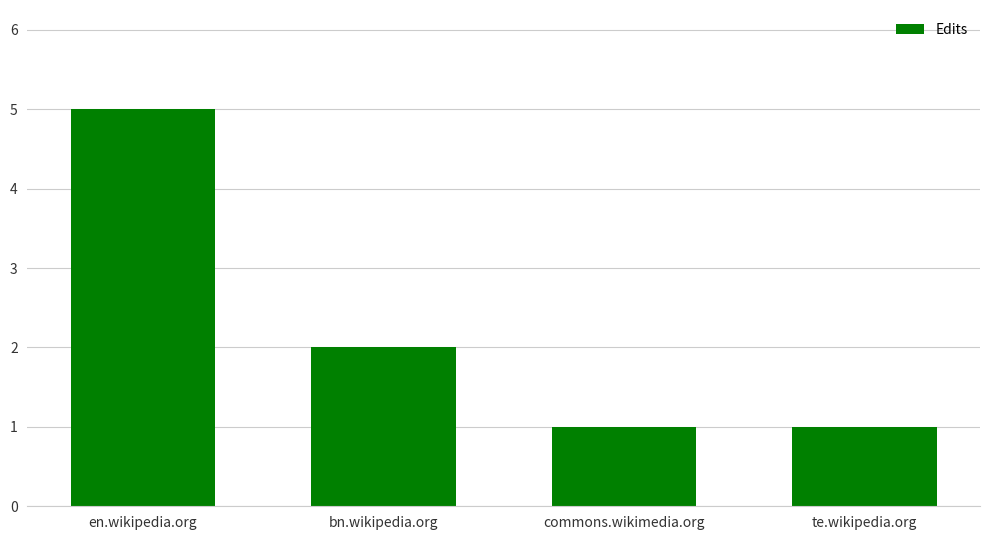

What is the label of the 1st bar from the left?

en.wikipedia.org